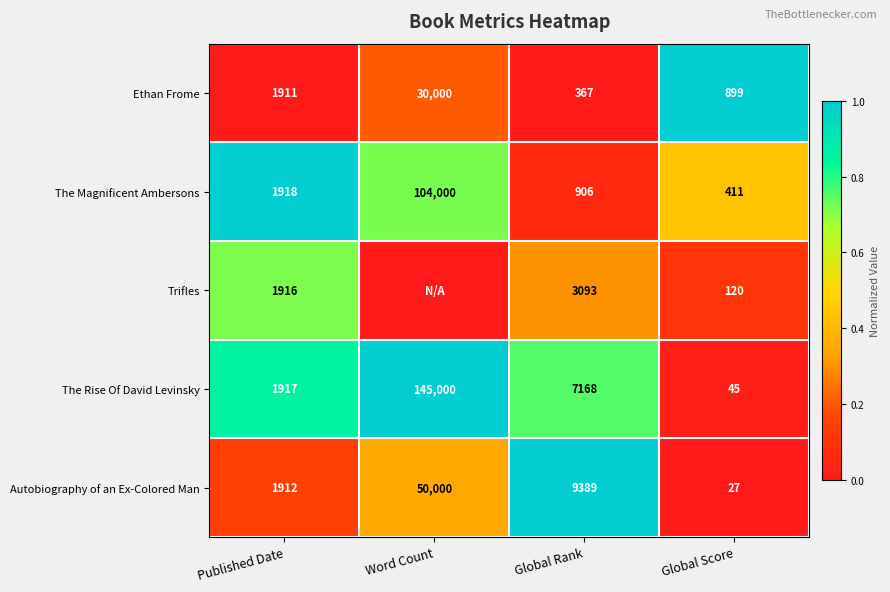

What is the sum of all Ethan Frome values?

33177